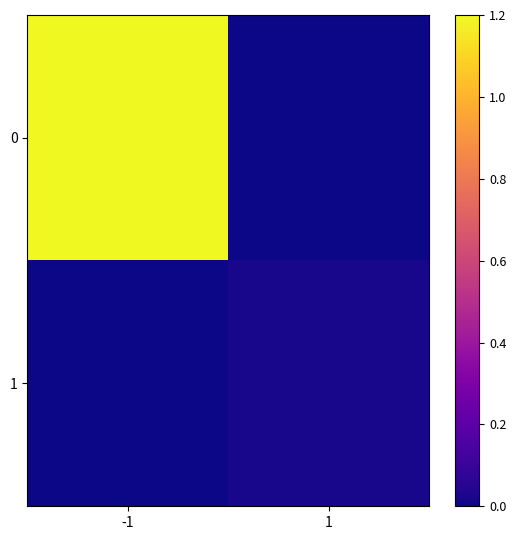

Rank the series by their average value, from lowest to highest.

1, 0